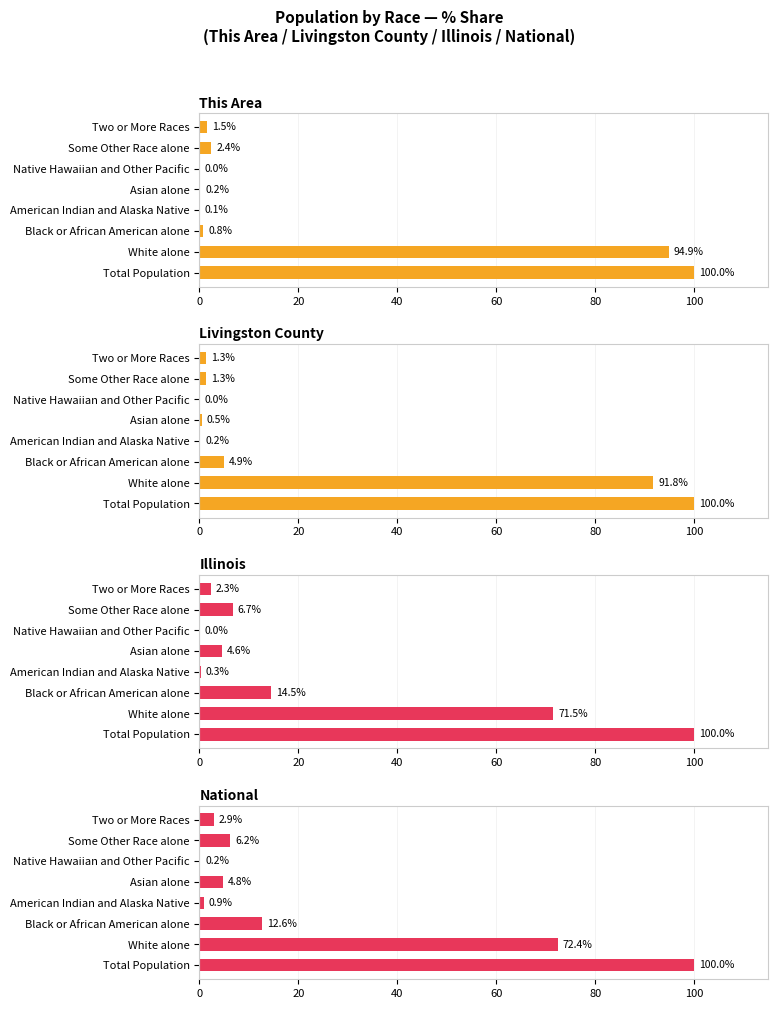

How many categories are shown in the chart?

8